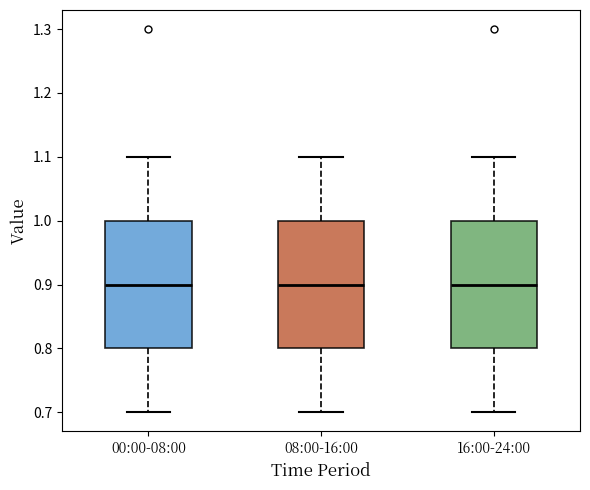

Where does the upper whisker of the box for 00:00-08:00 end on the y-axis? The values are not printed on the chart, so give them approximately, as read against the axis.

1.1